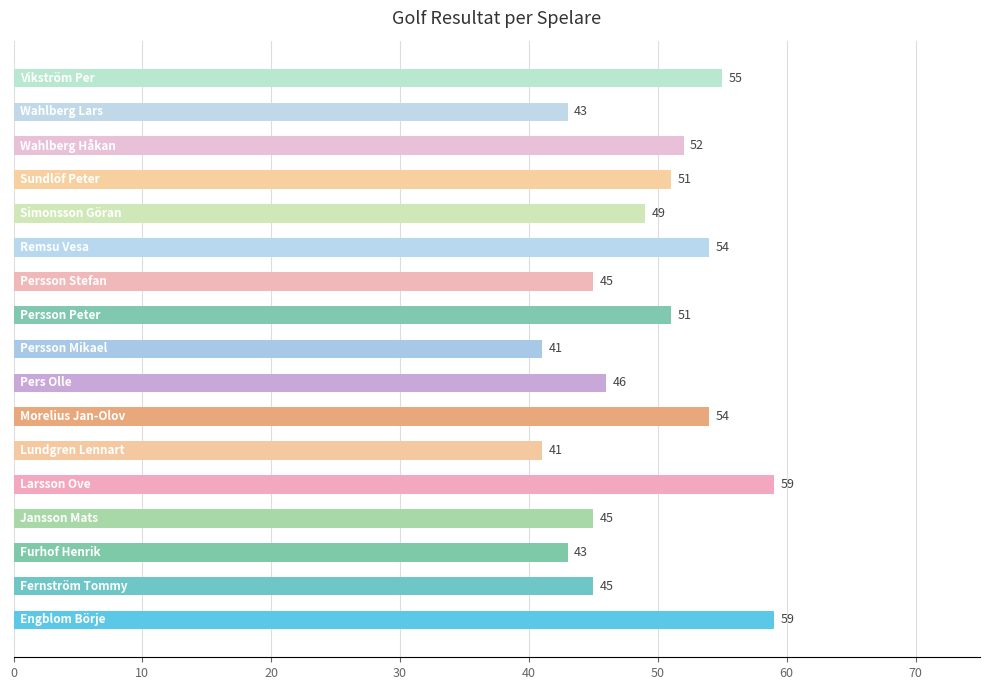

What is the average value?

49